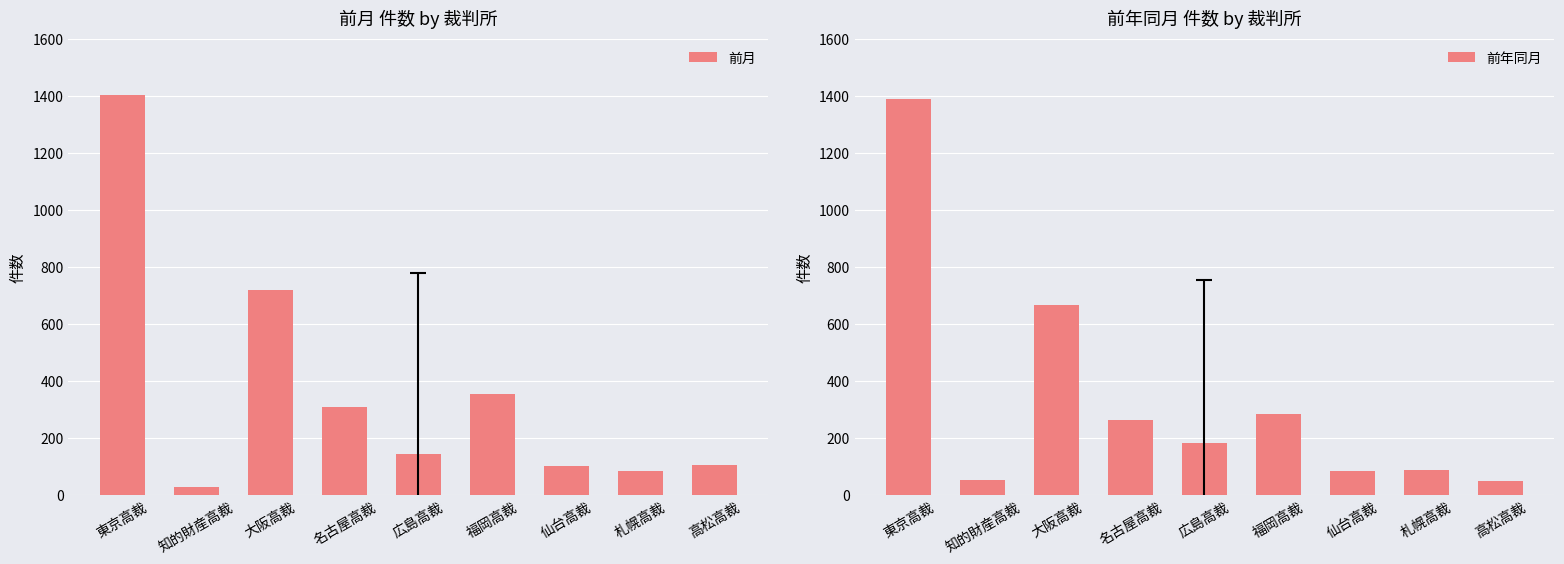

Are the bars grouped side by side (vs. stacked)?

Yes